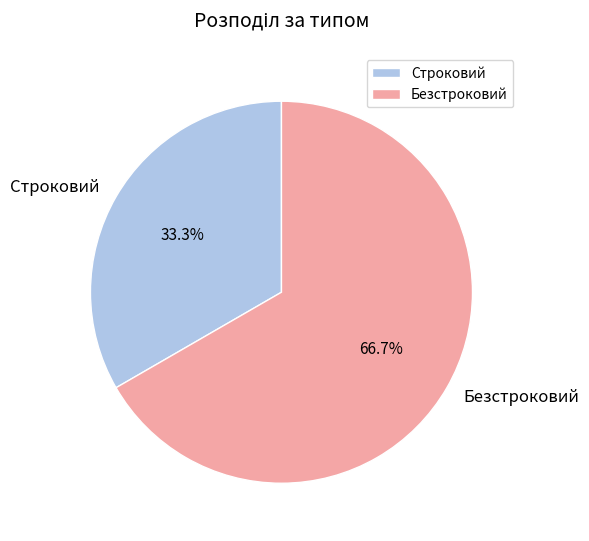

Count the number of slices in the pie.

2